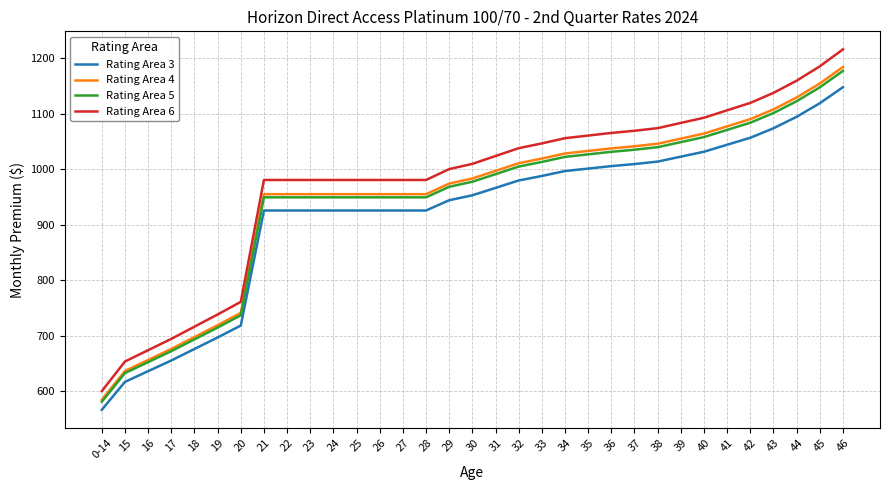

What is the total value across all series at 22?

3809.4